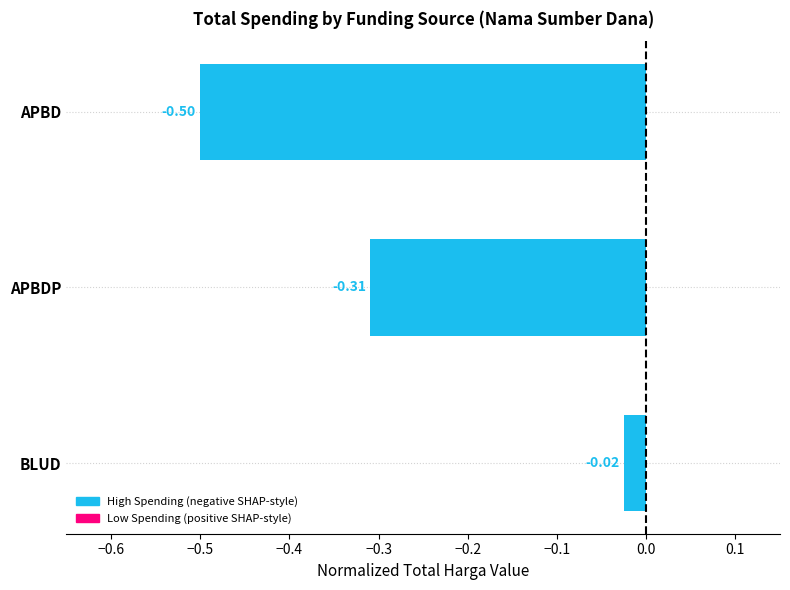

Which has a higher value, BLUD or APBDP?

BLUD